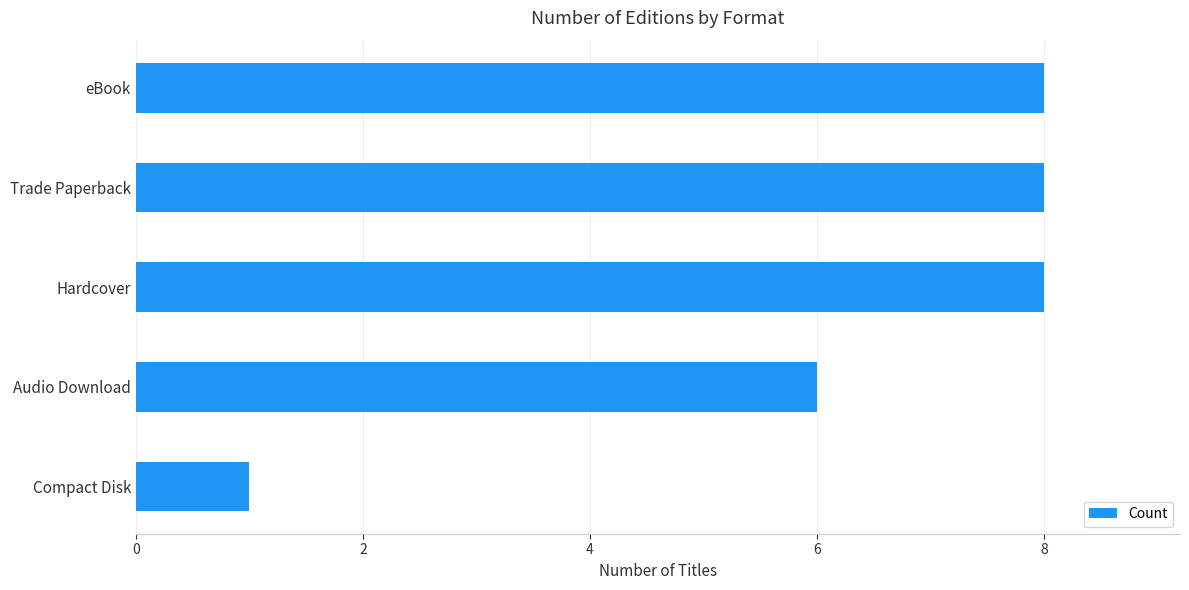

Which has a higher value, Trade Paperback or Compact Disk?

Trade Paperback